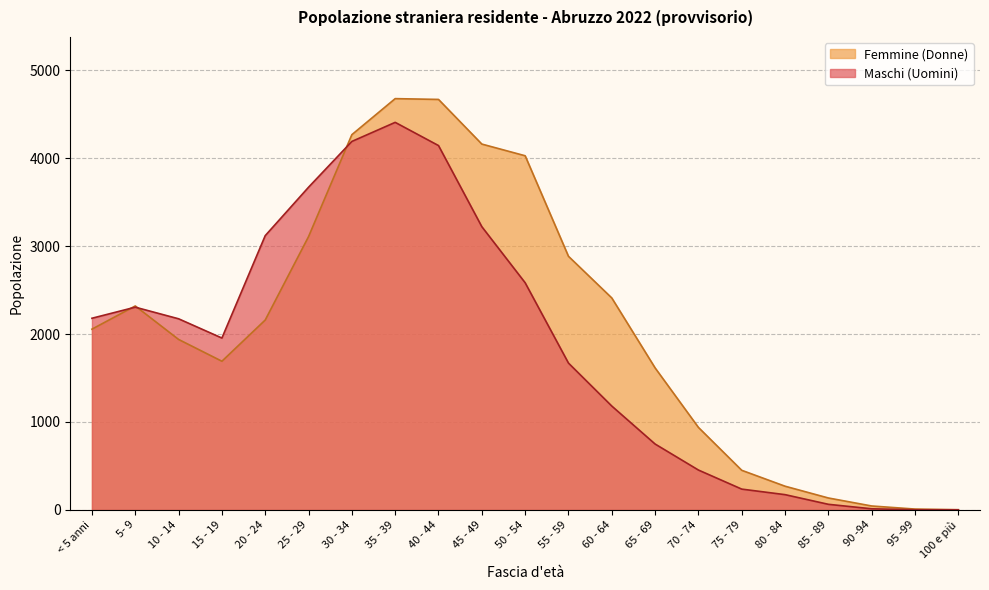

How many interior local valleys does the Maschi (Uomini) series have?

1